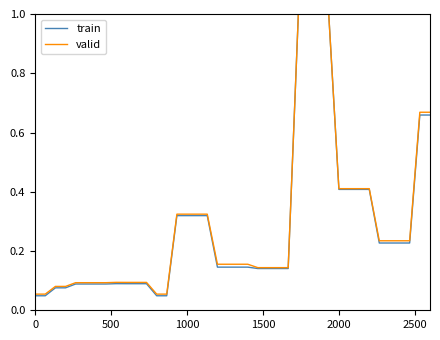

What is the greatest value displayed?

1.0